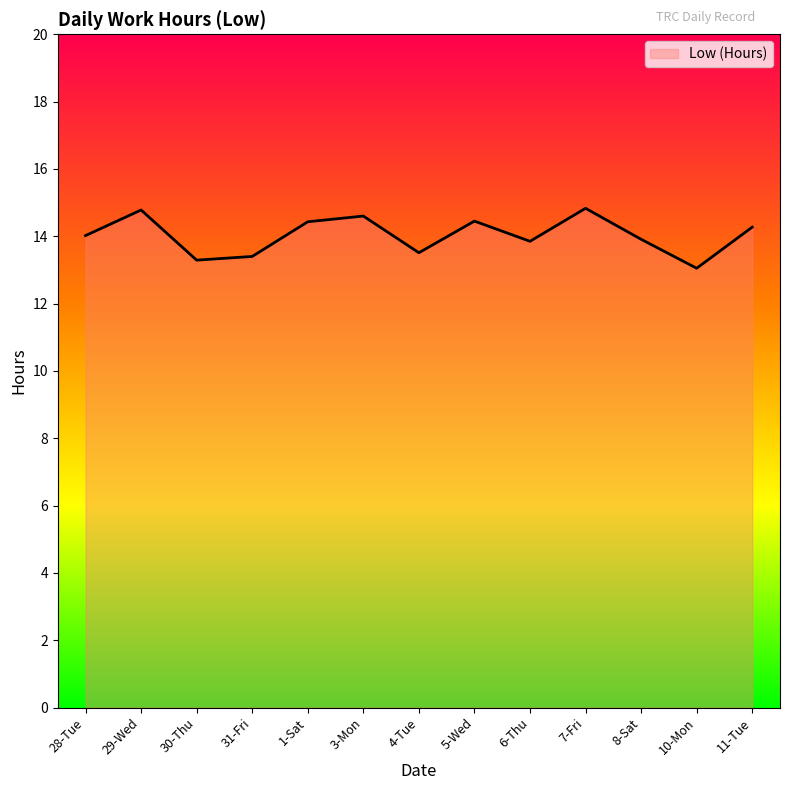

Where is the data nearest to the value 13?

10-Mon